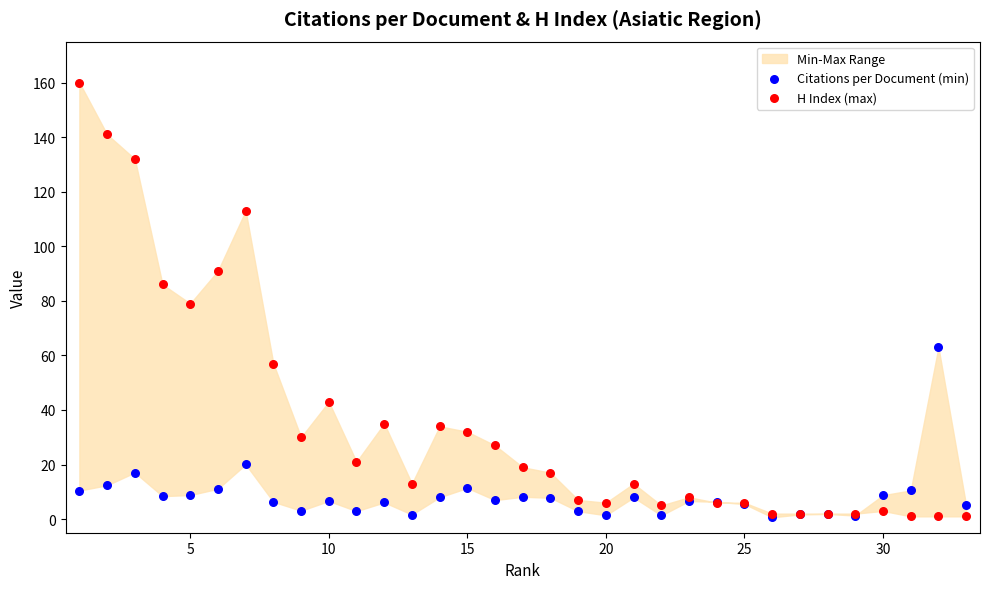

What are all the series names shown in the legend?

Citations per Document (min), H Index (max)